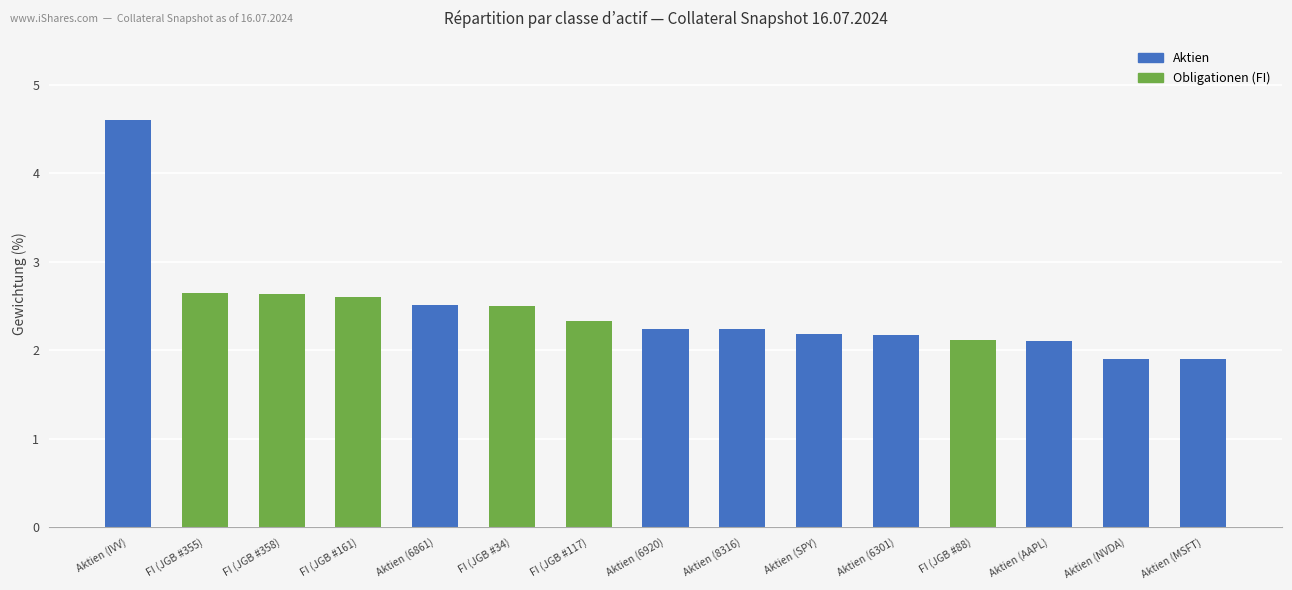

The value at Aktien (IVV) is 4.6. True or false?

True